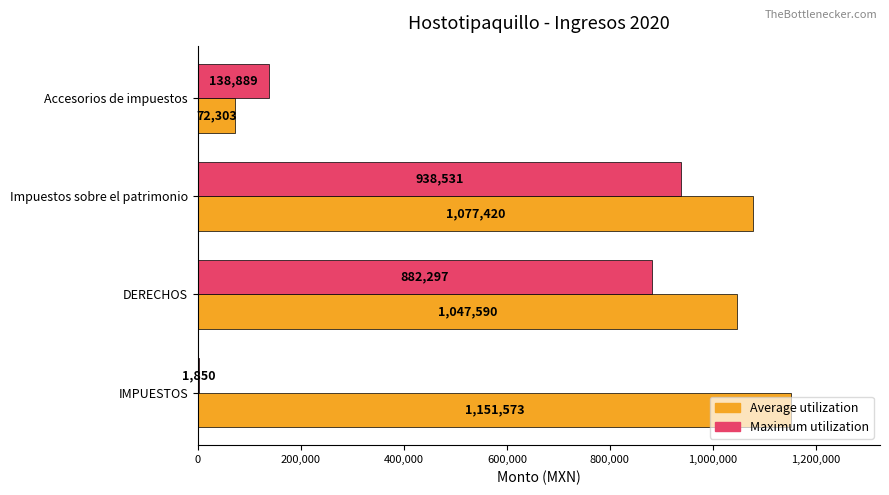

What is the maximum value shown in the chart?

1151573